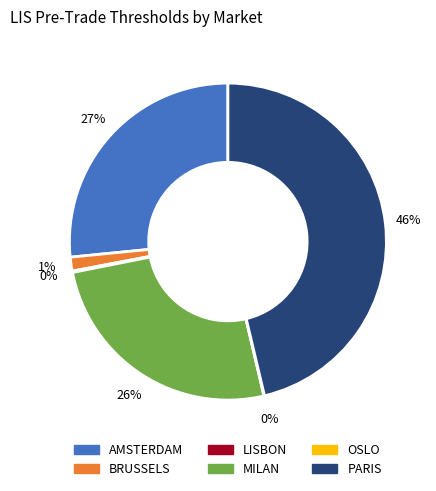

Which has a higher value, MILAN or PARIS?

PARIS